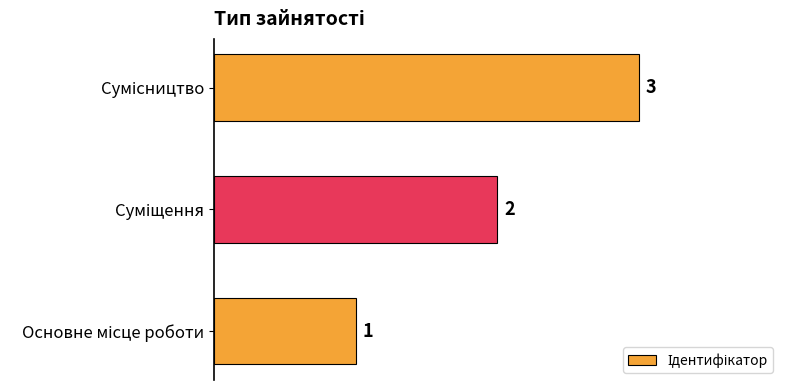

What is the greatest value displayed?

3